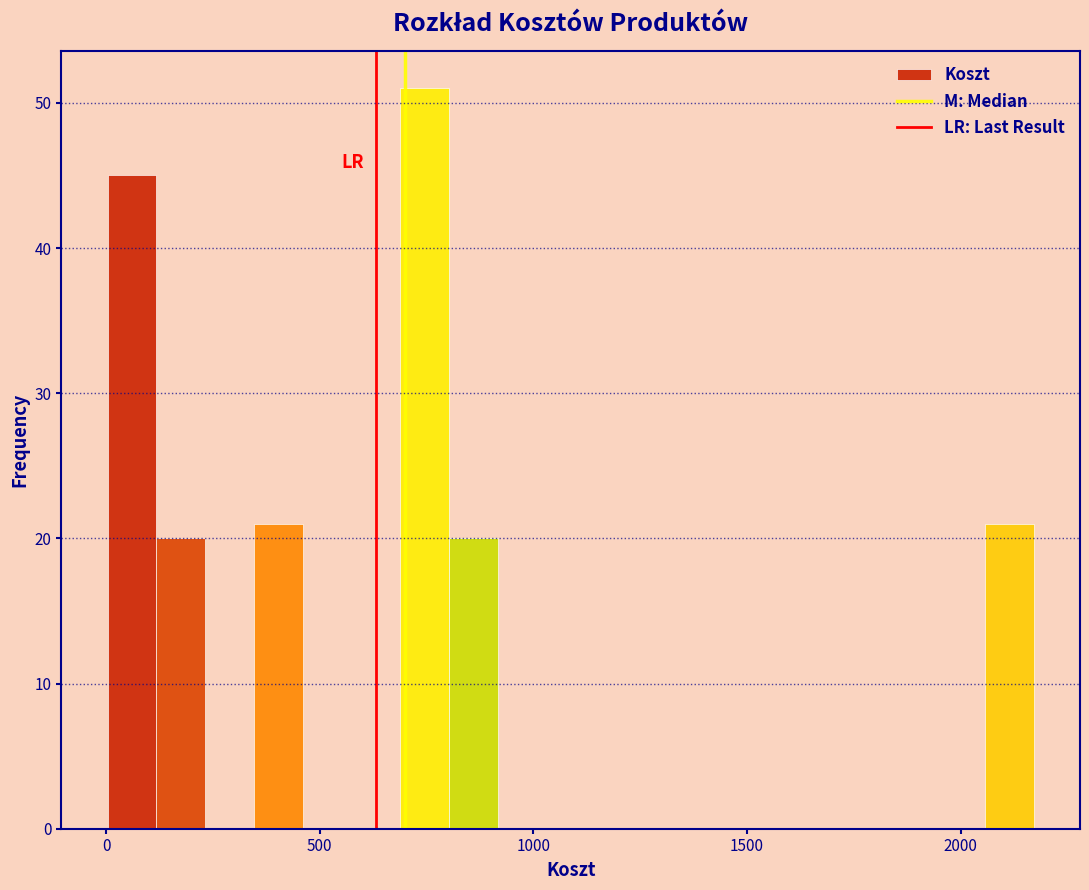

Around what value on the x-axis is the tallest bar? Give the approximate position of its centre, as read against the axis.

750